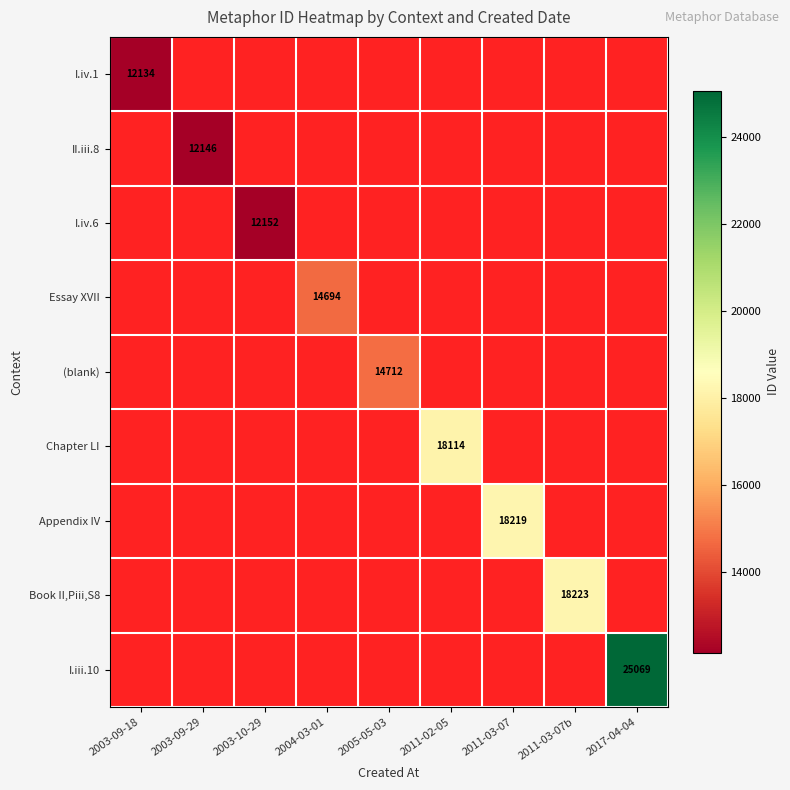

How many series are shown in this chart?

9